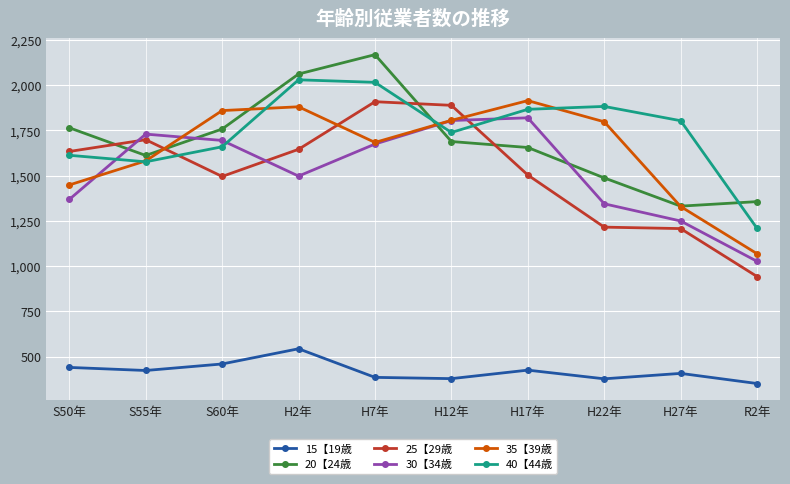

What are all the series names shown in the legend?

15【19歳, 20【24歳, 25【29歳, 30【34歳, 35【39歳, 40【44歳